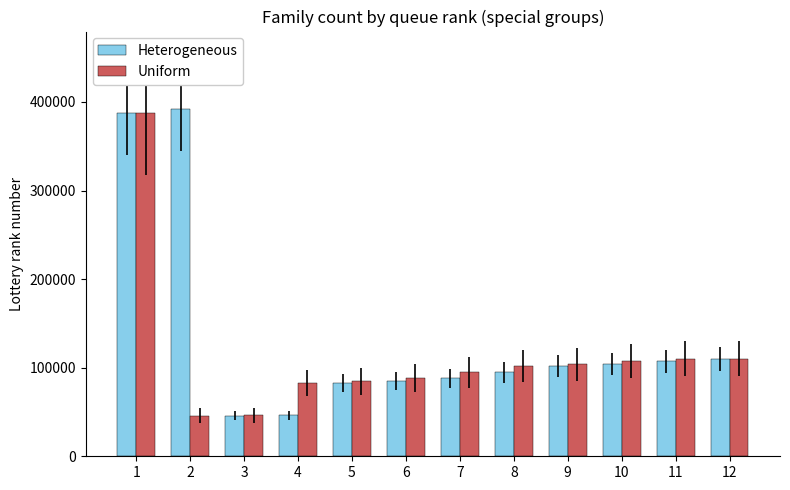

At how many categories does at least one series exceed 349744?

2